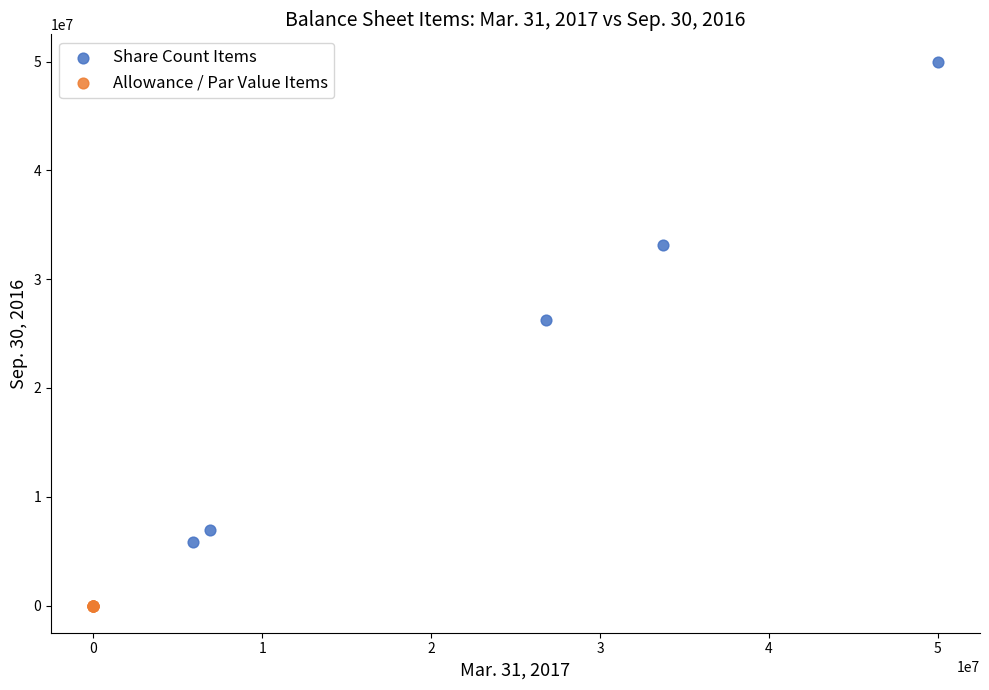

Which series contains the highest Y value?

Share Count Items